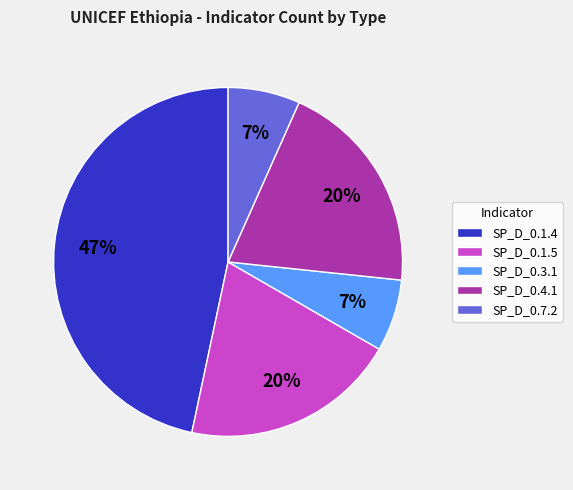

Combined, do SP_D_0.4.1 and SP_D_0.7.2 account for over 50%?

No